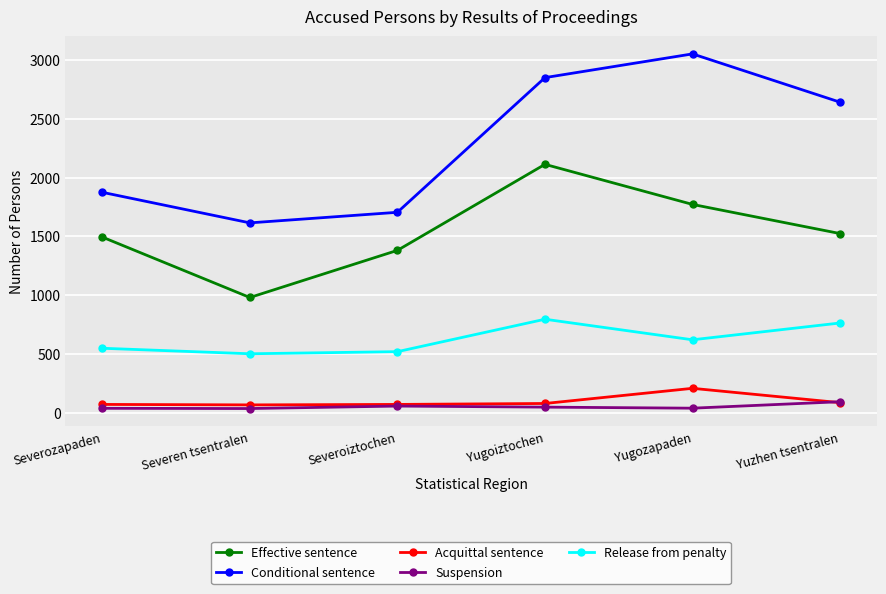

Which series has the largest total across all categories?

Conditional sentence